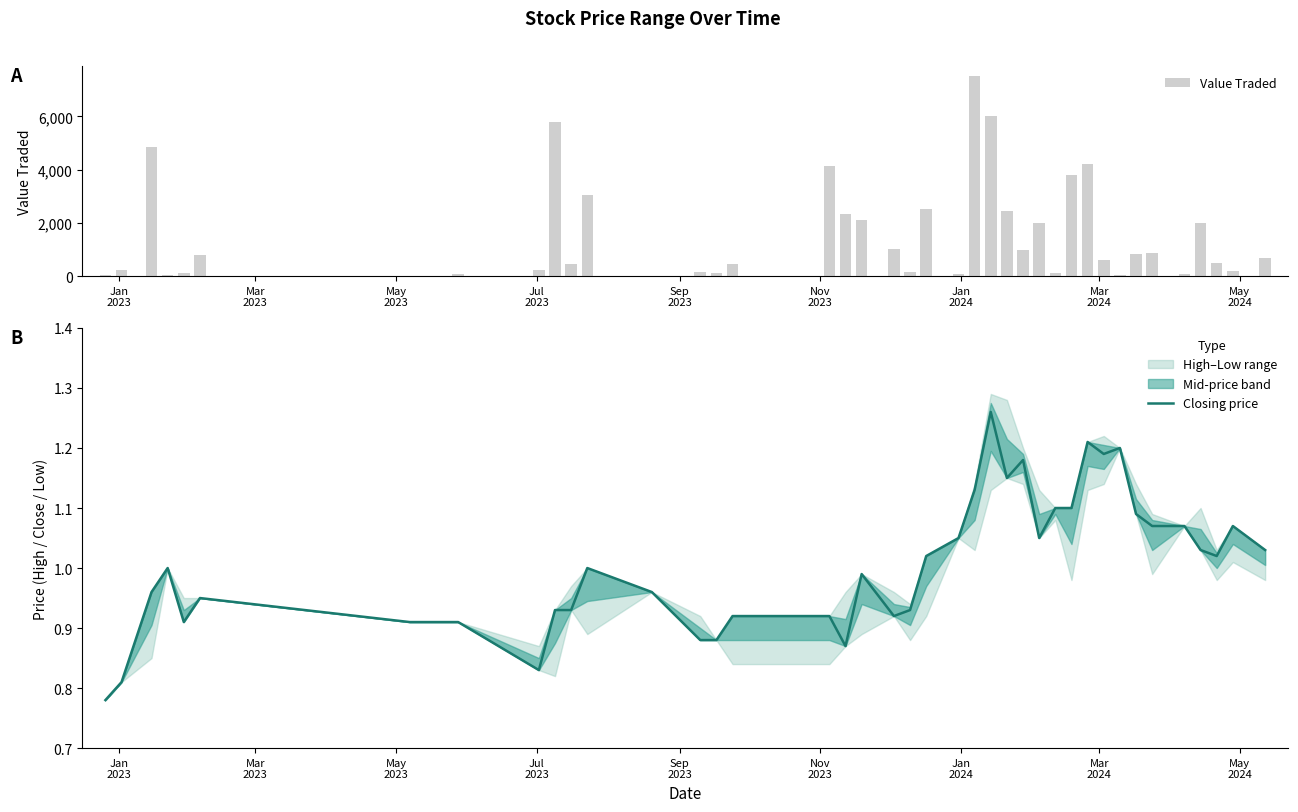

Are the bars grouped side by side (vs. stacked)?

Yes